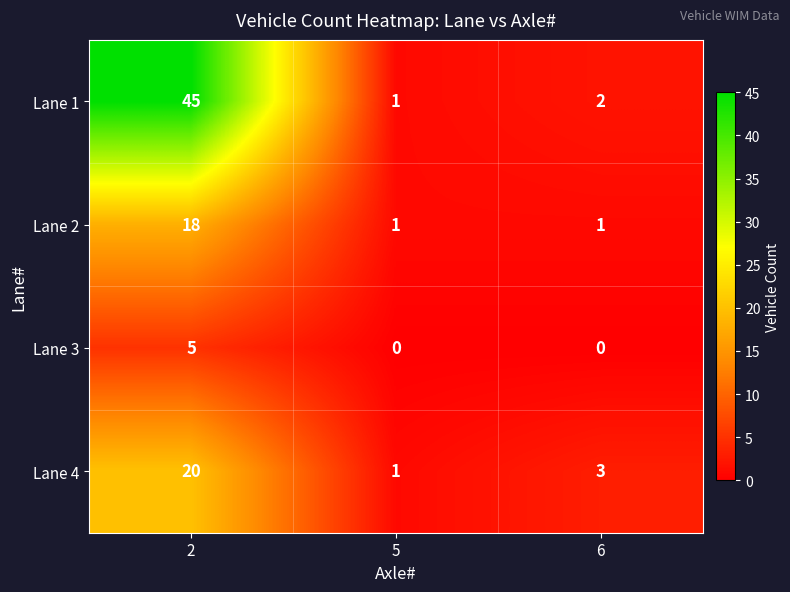

At how many categories does at least one series exceed 17?

1